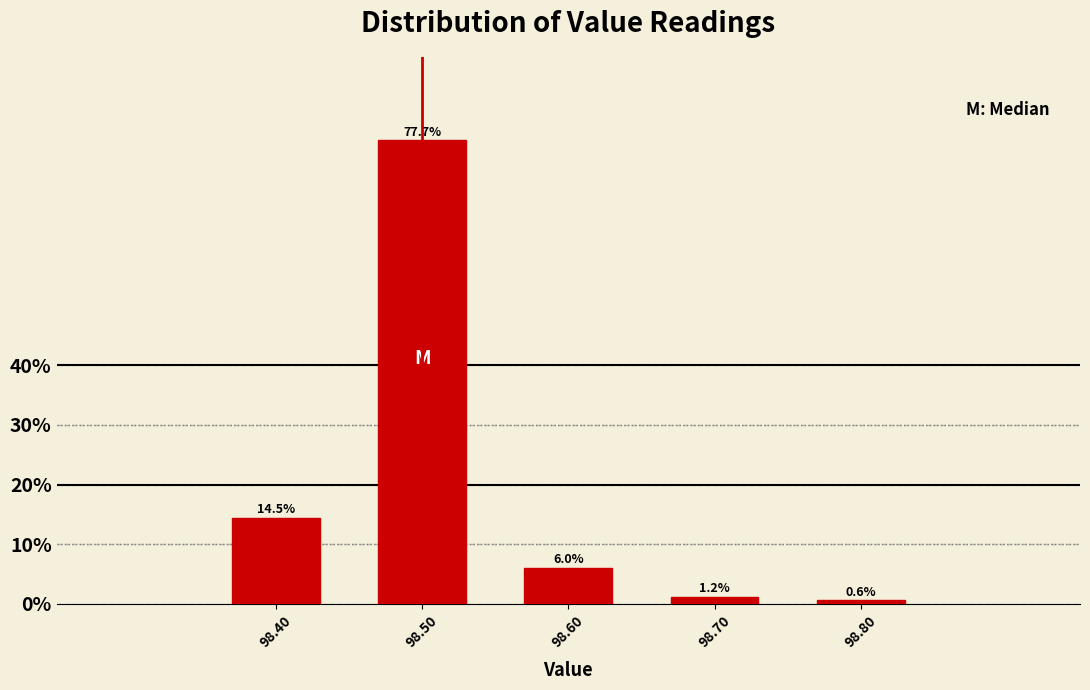

Reading left to right, extract all data points from this chart.

14.5	77.7	6.0	1.2	0.6